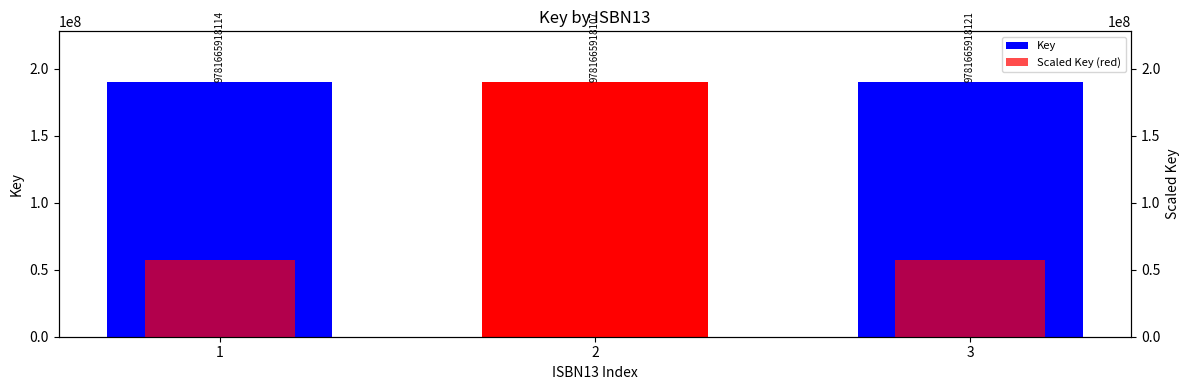

At which category is the sum across all series the highest?

1